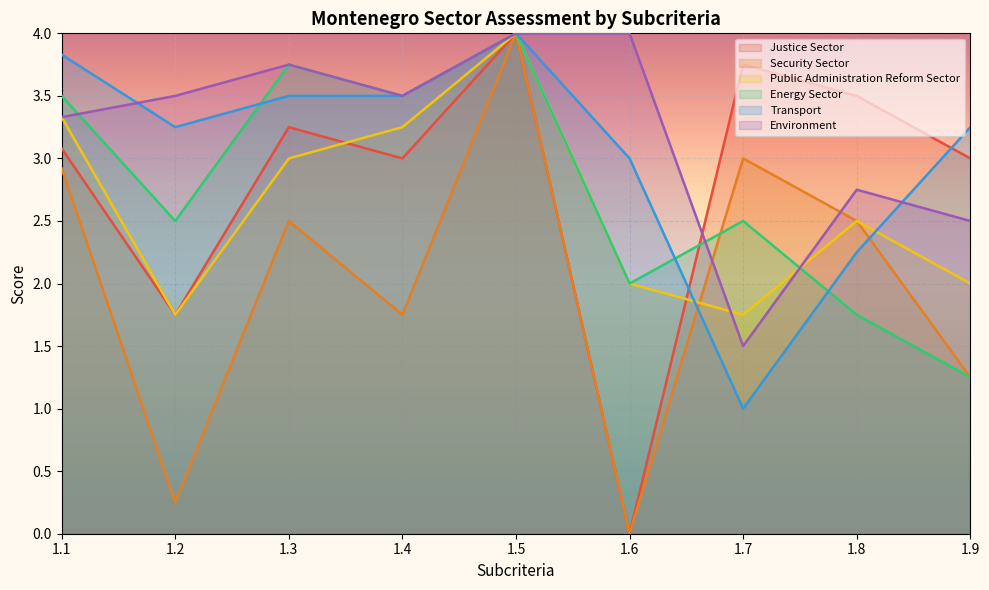

At which category does the chart reach its minimum across all series?

1.6